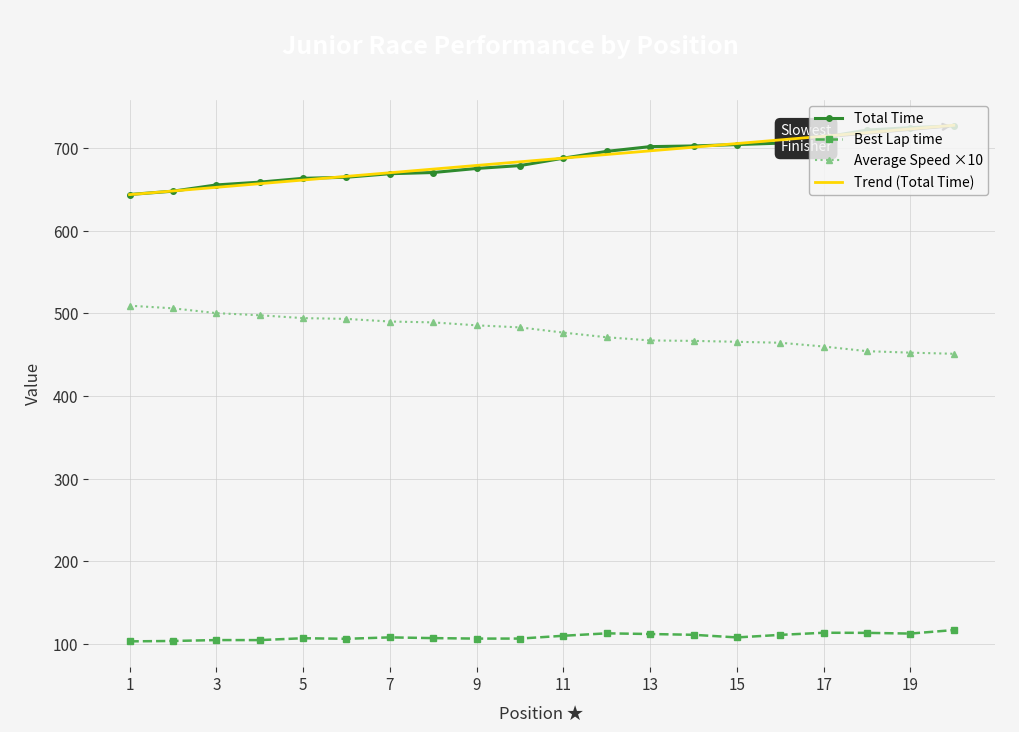

What is the greatest value displayed?

727.3